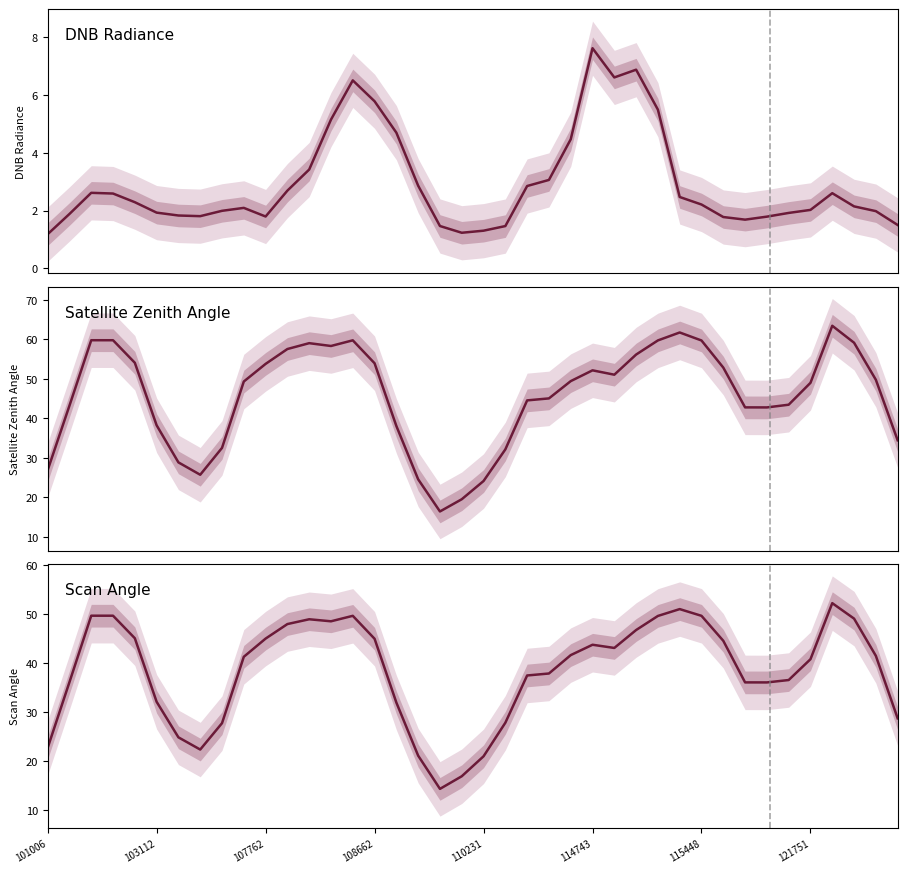

How many data points does each series have?

40